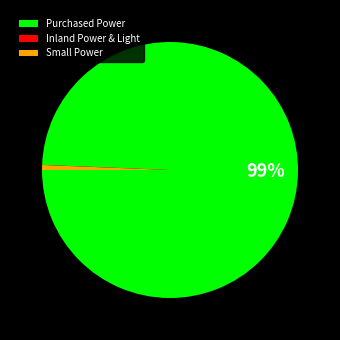

To the nearest percent, what is the combined percentage of Small Power and Purchased Power?

100%